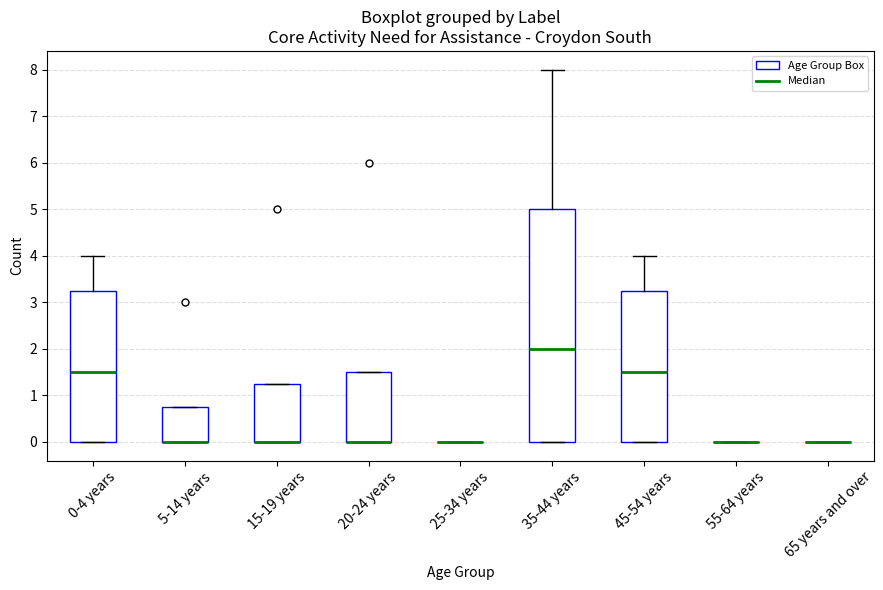

Reading left to right, read every box against the y-axis: the position of its median line, the range the box covers, and the ends of its whiskers. The values are not printed on the chart, so give them approximately, as read against the axis.

0-4 years: median 1.5, box 0.0 to 3.3, whiskers 0.0 to 4.0
5-14 years: median 0.0 (drawn on the box's lower edge), box 0.0 to 0.8, whiskers 0.0 to 0.8
15-19 years: median 0.0 (drawn on the box's lower edge), box 0.0 to 1.3, whiskers 0.0 to 1.3
20-24 years: median 0.0 (drawn on the box's lower edge), box 0.0 to 1.5, whiskers 0.0 to 1.5
25-34 years: box collapsed to a line at 0.0, whiskers 0.0 to 0.0
35-44 years: median 2.0, box 0.0 to 5.0, whiskers 0.0 to 8.0
45-54 years: median 1.5, box 0.0 to 3.3, whiskers 0.0 to 4.0
55-64 years: box collapsed to a line at 0.0, whiskers 0.0 to 0.0
65 years and over: box collapsed to a line at 0.0, whiskers 0.0 to 0.0